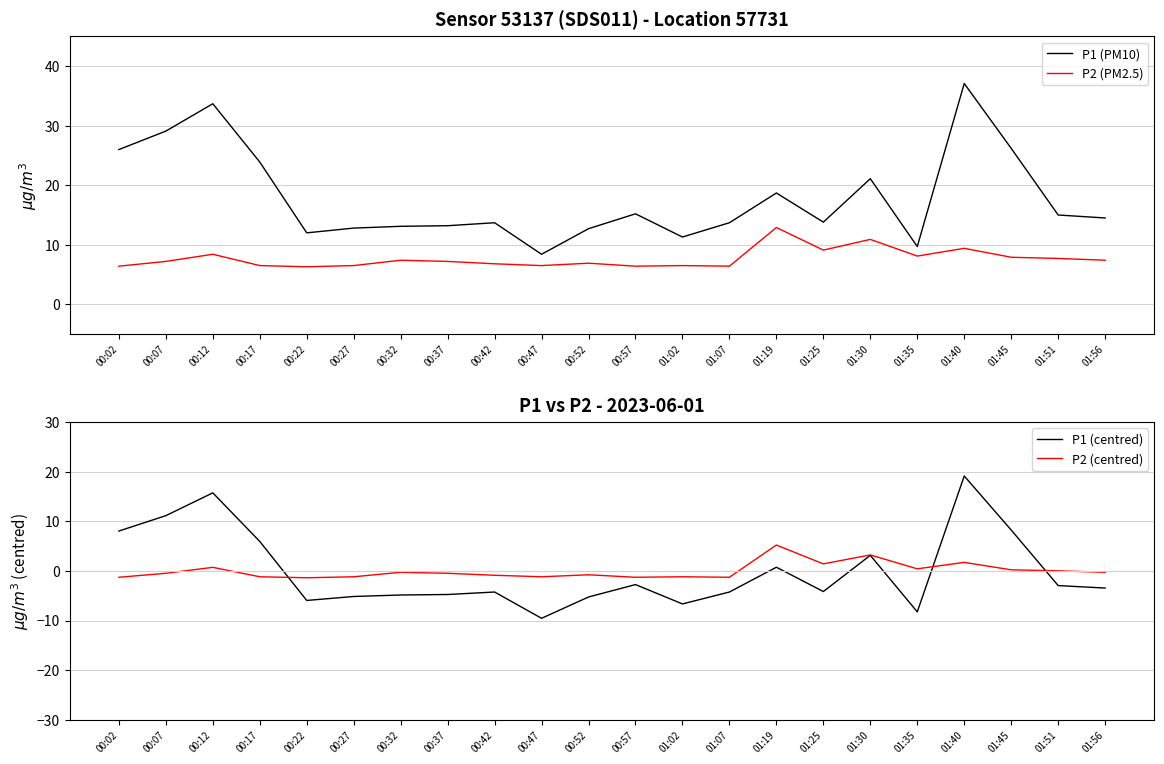

What are all the series names shown in the legend?

P1 (PM10), P2 (PM2.5), P1 (centred), P2 (centred)